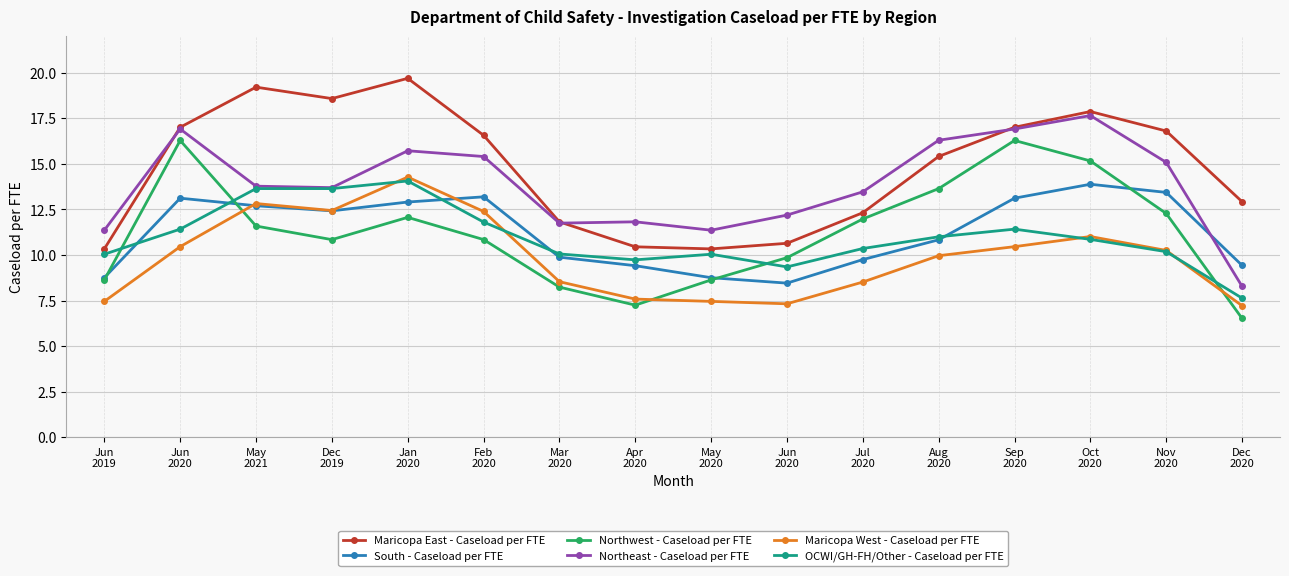

What is the difference between the highest and lowest values at Jun
2020?

6.6